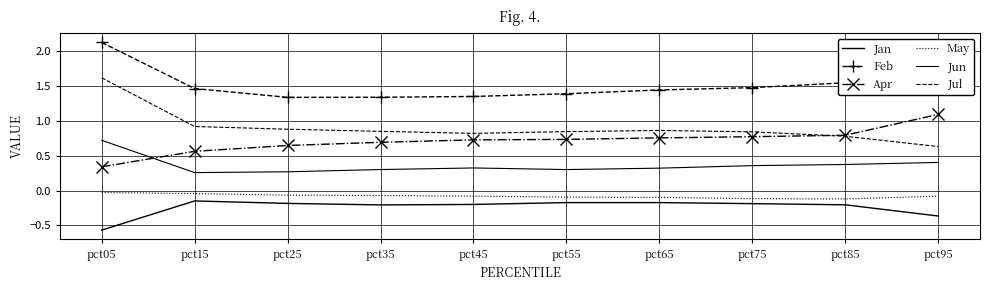

Which series has the widest spread of values?

Jul